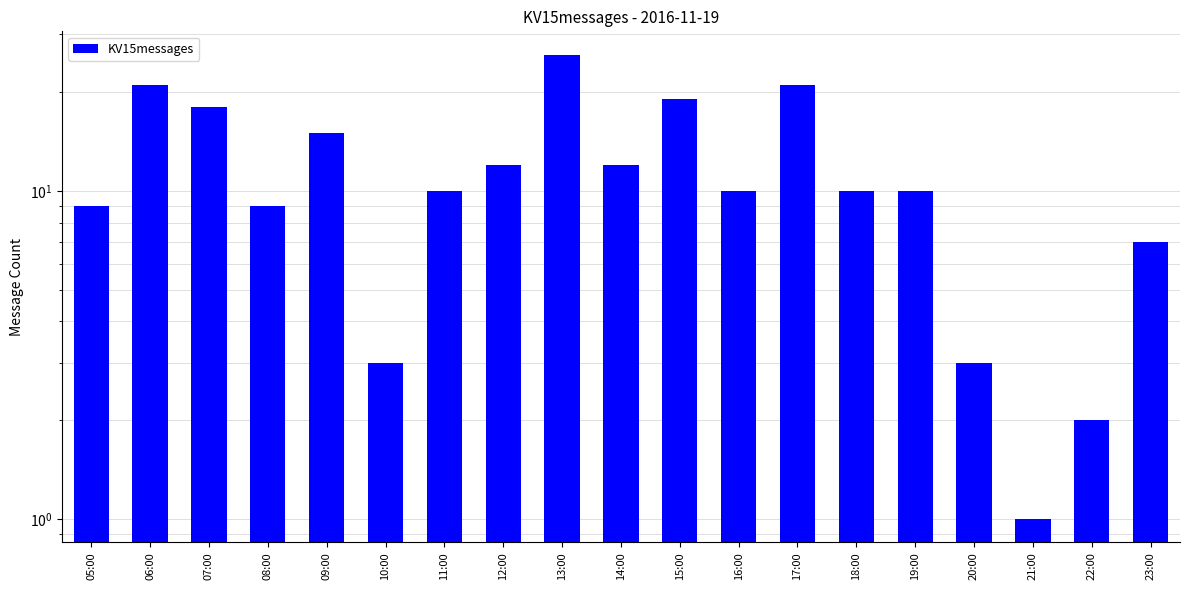

What is the difference between the values at 05:00 and 23:00?

2